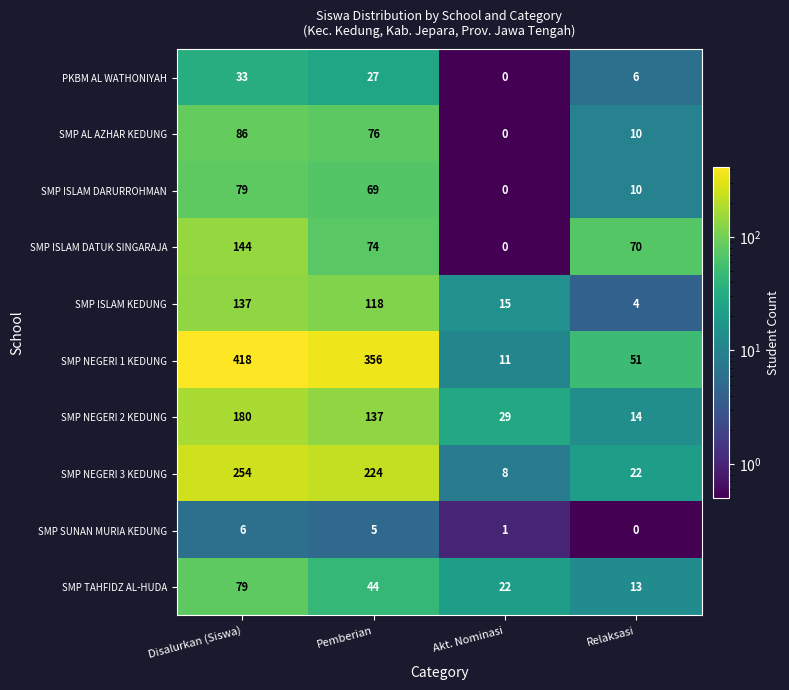

How many series are shown in this chart?

10